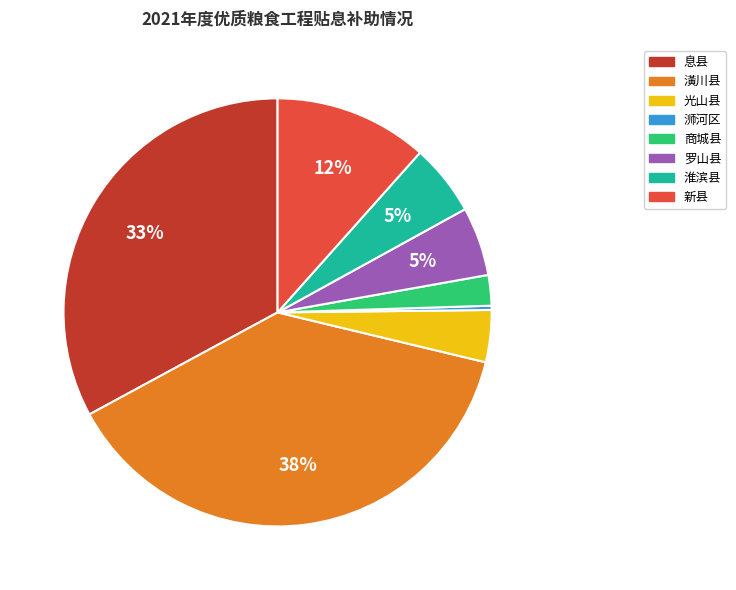

Is there any slice that represents more than half of the pie?

No